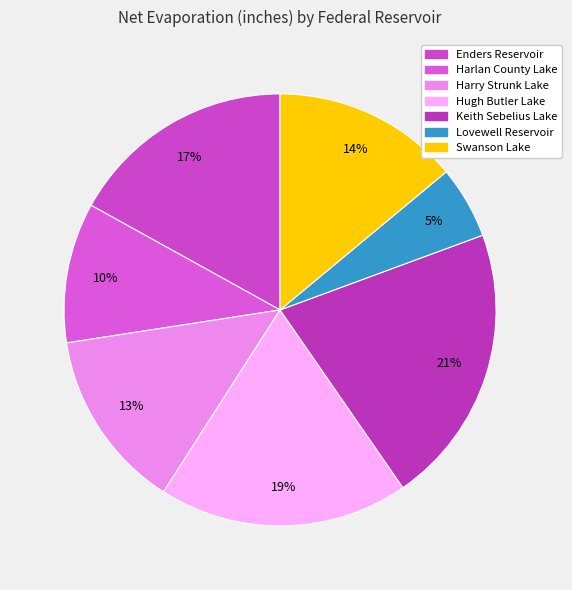

Is there any slice that represents more than half of the pie?

No